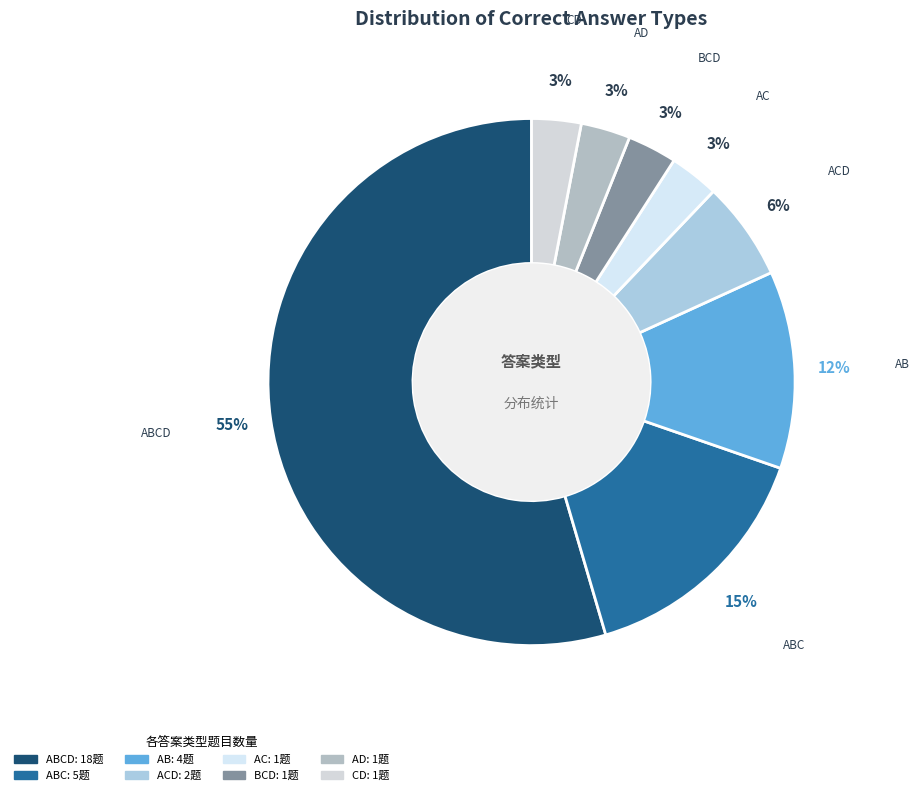

What is the ratio of the value at ABC to the value at ACD?

2.5